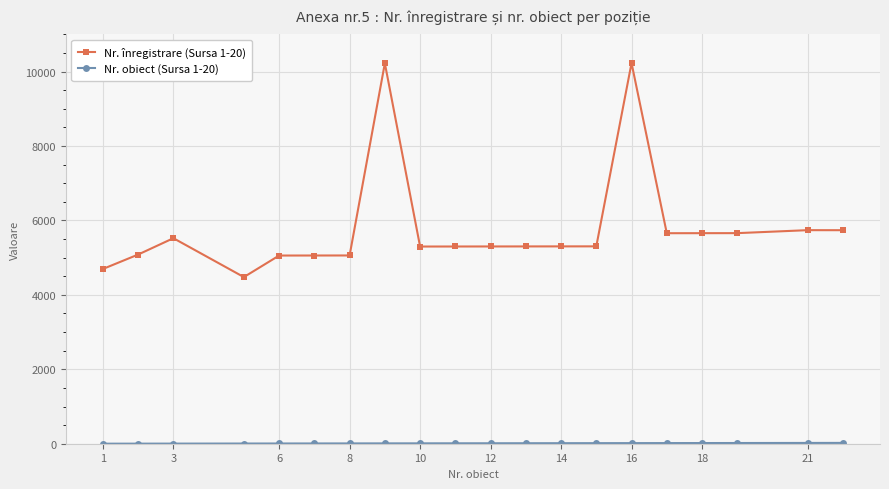

Which series has the largest range (max minus min)?

Nr. înregistrare (Sursa 1-20)